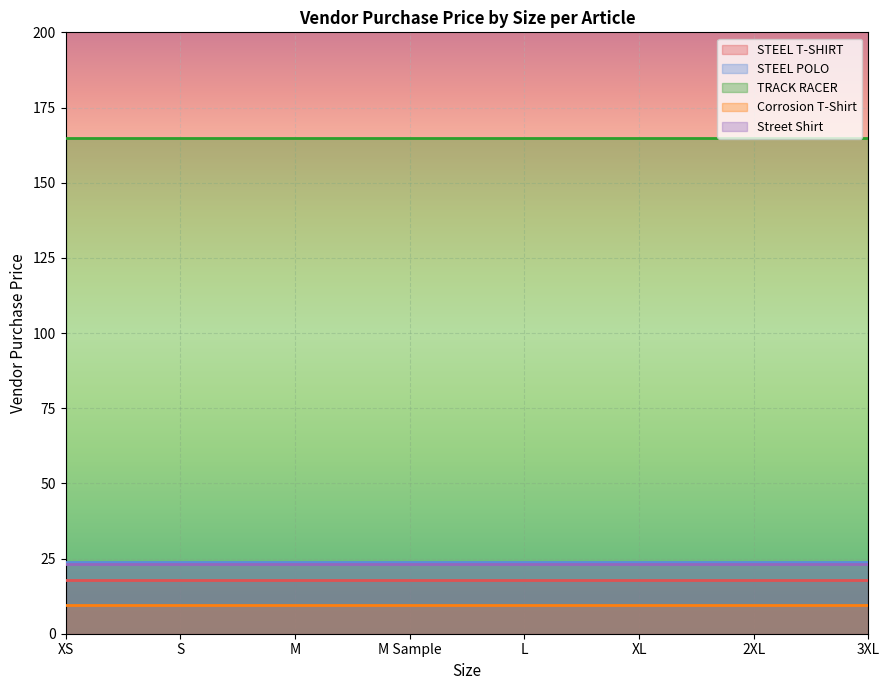

How many lines are shown in the chart?

5